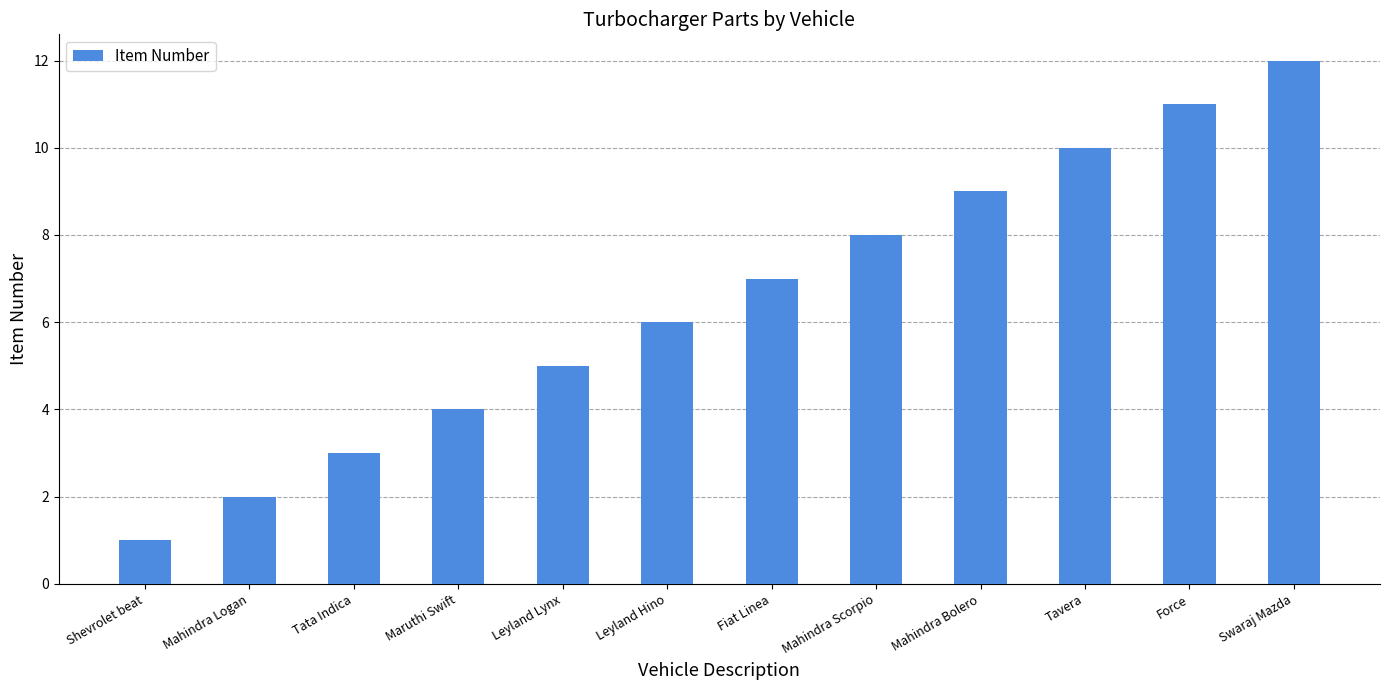

Which label corresponds to the largest value in the chart?

Swaraj Mazda